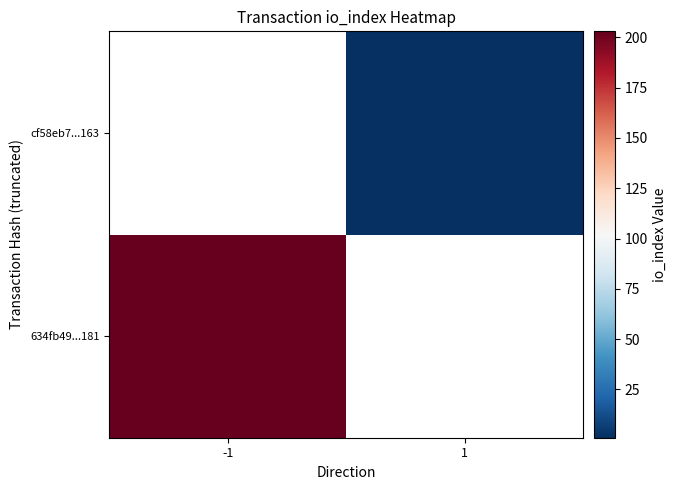

At which category does the chart reach its peak across all series?

-1